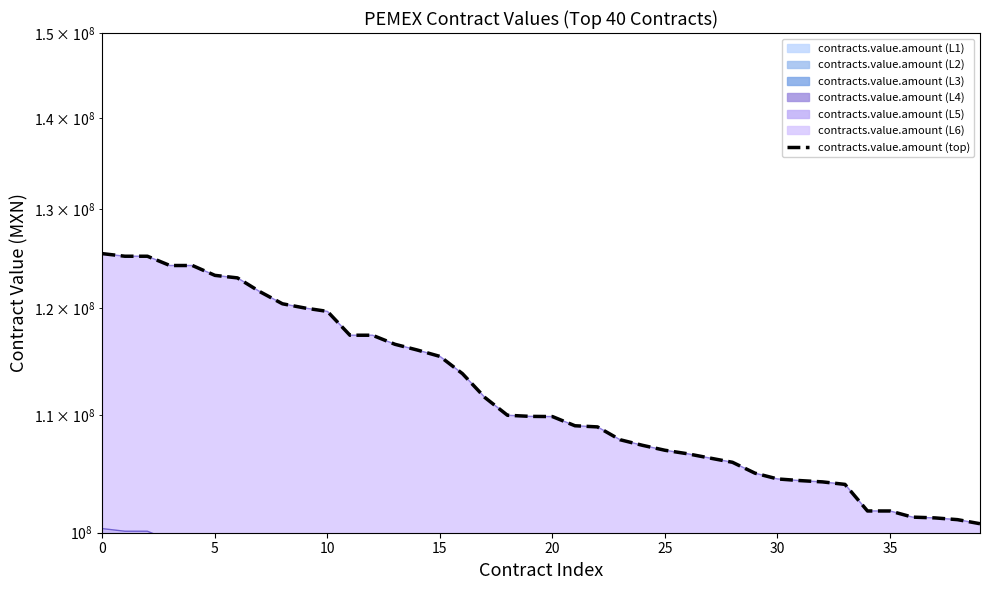

Which category has the lowest value across all series?

39